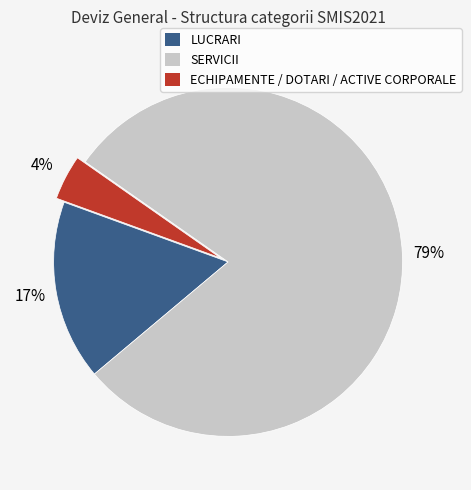

What is the largest slice in the pie chart?

SERVICII